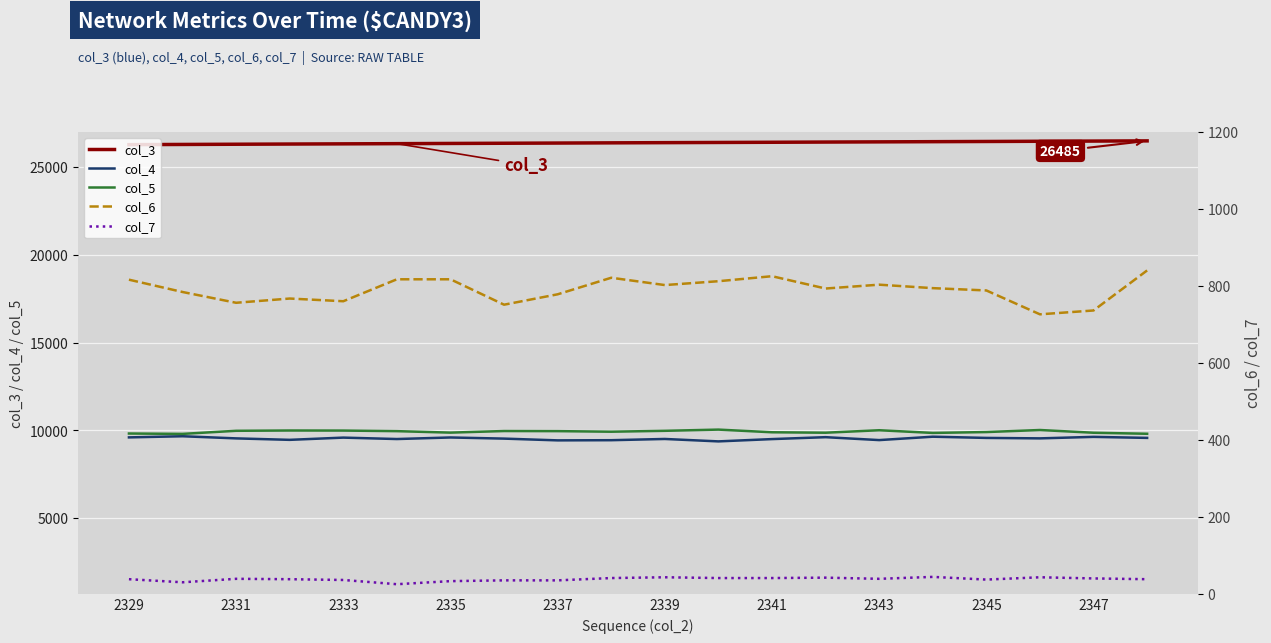

The col_3 series shows 26339 at 2335. True or false?

True